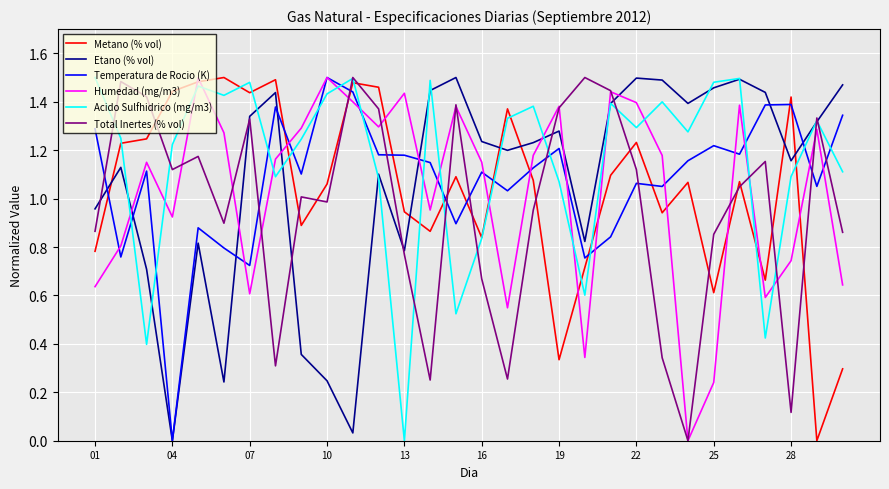

How many intersections are there between Metano (% vol) and Etano (% vol)?

6